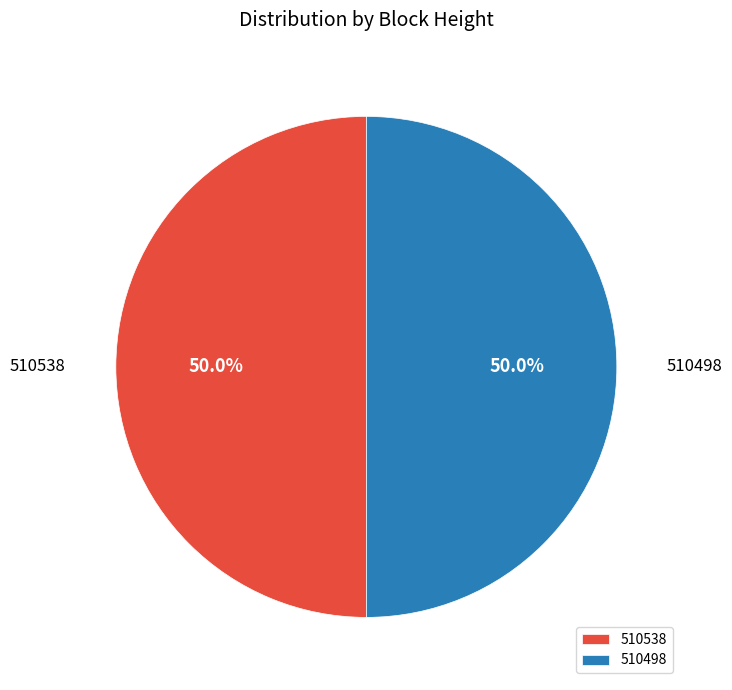

Count the number of slices in the pie.

2